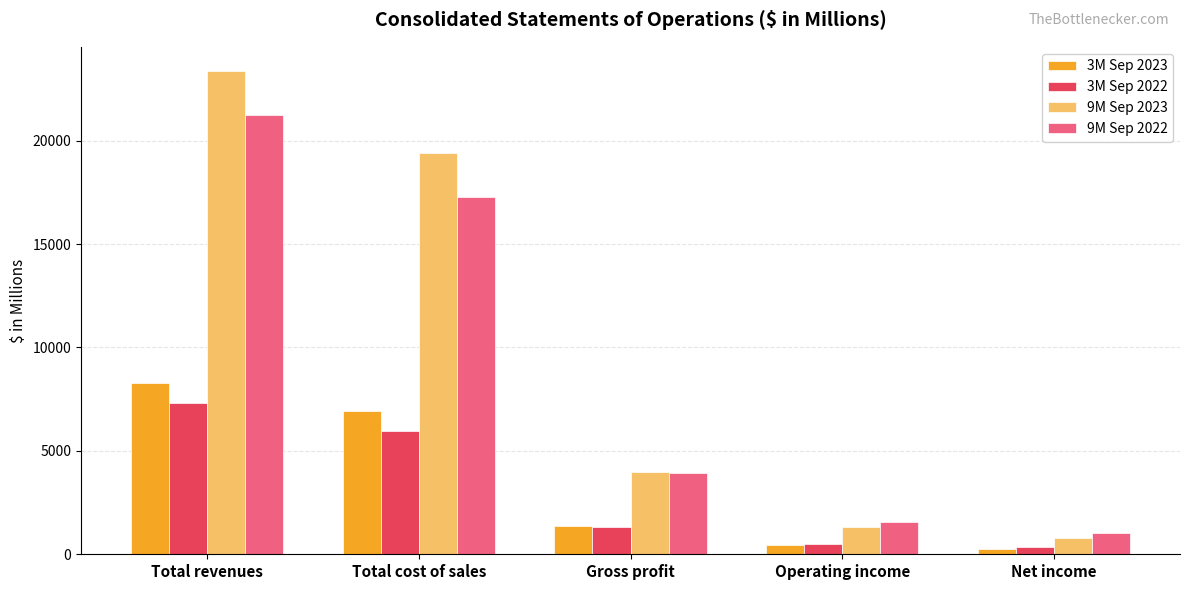

Reading left to right, transcribe all the data shown in this chart.

3M Sep 2023: 8277.0	6905.7	1371.3	465.3	264.9
3M Sep 2022: 7295.7	5981.5	1314.2	514.9	330.3
9M Sep 2023: 23368.0	19399.8	3968.2	1319.9	795.6
9M Sep 2022: 21241.3	17298.0	3943.3	1540.7	1011.8